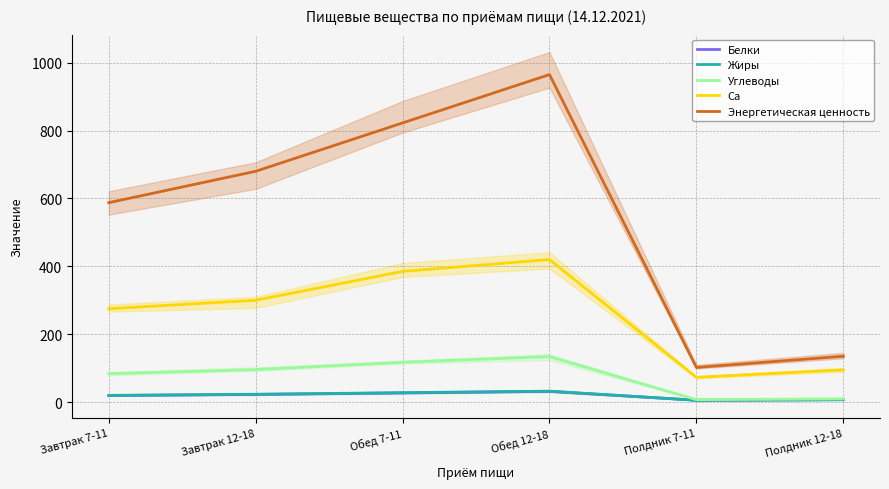

The value of Ca at Обед 7-11 is 385.0. True or false?

True